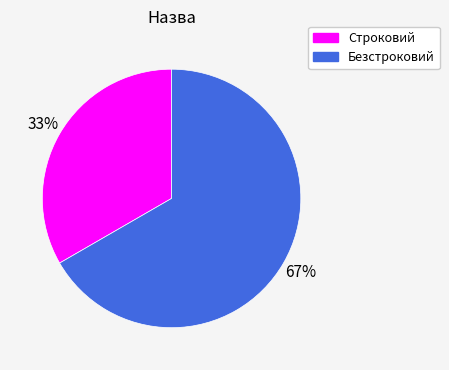

Combined, do Безстроковий and Строковий account for over 50%?

Yes